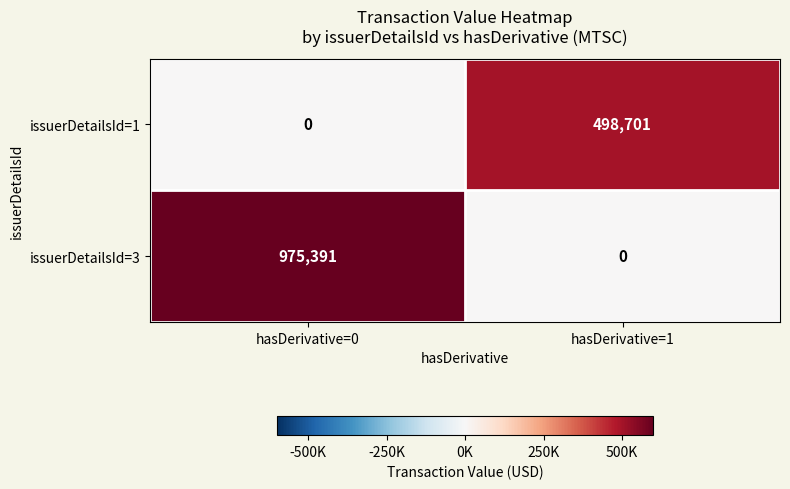

Reading left to right, list all the values displayed in this chart.

issuerDetailsId=1: hasDerivative=0=0	hasDerivative=1=498701
issuerDetailsId=3: hasDerivative=0=975391	hasDerivative=1=0